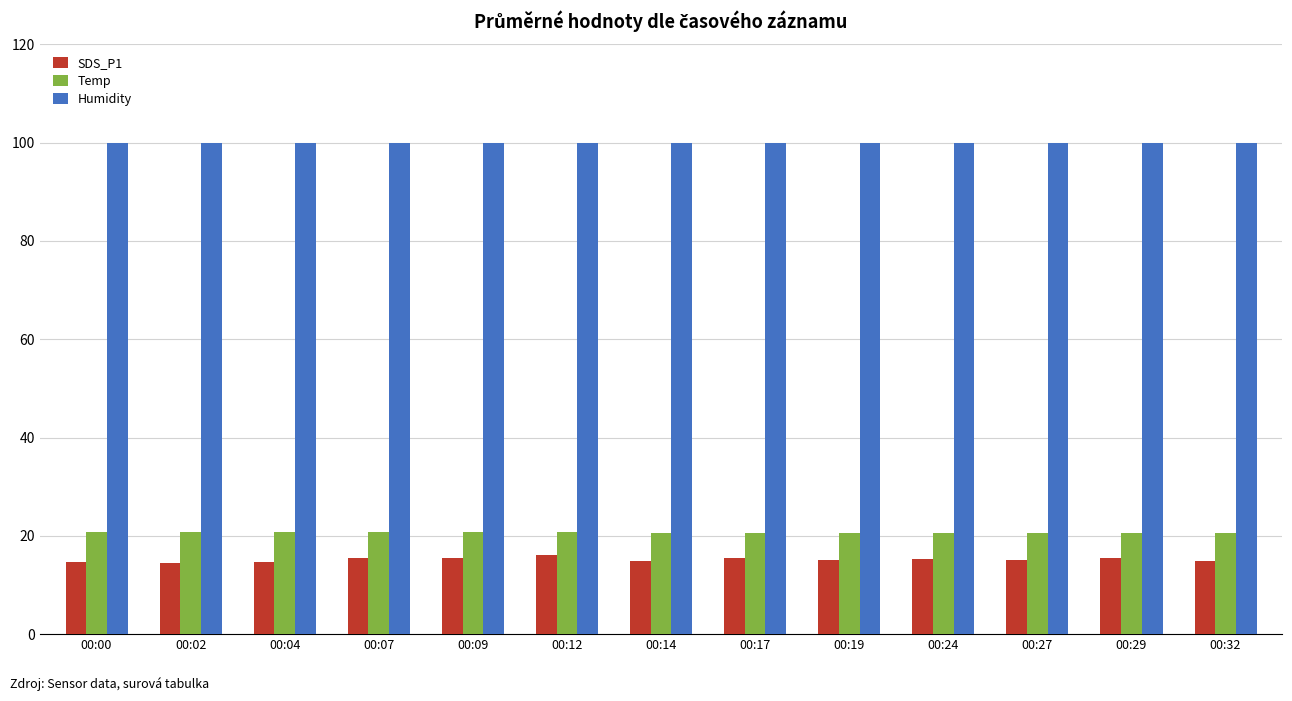

The SDS_P1 series shows 9.6 at 00:04. True or false?

False